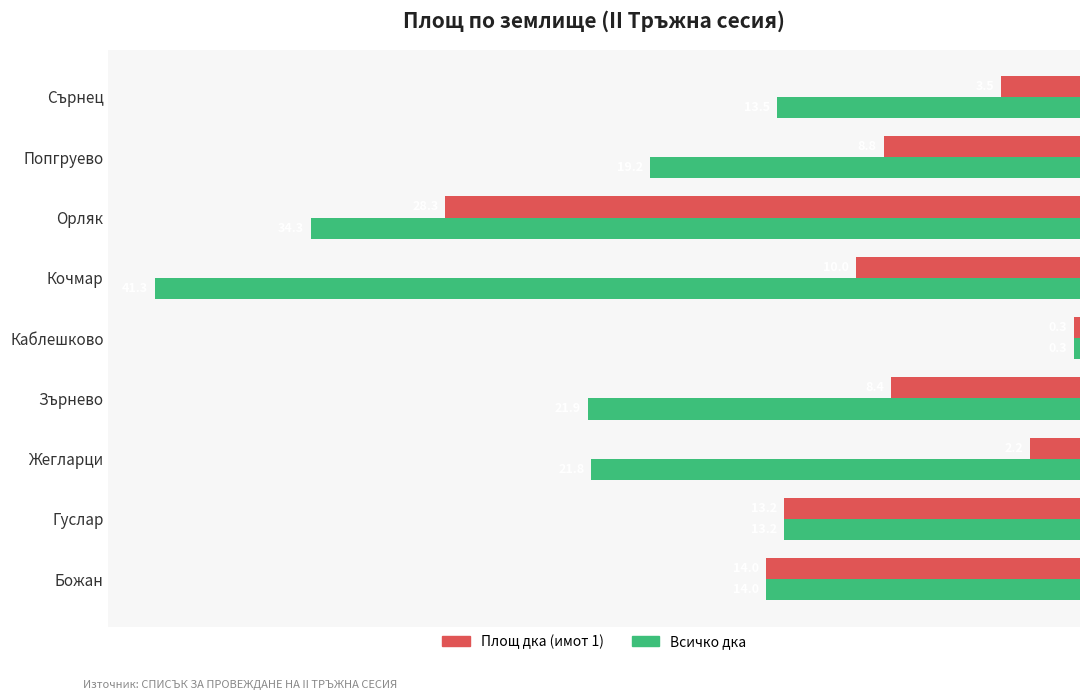

What is the maximum value for Всичко дка?

-0.3